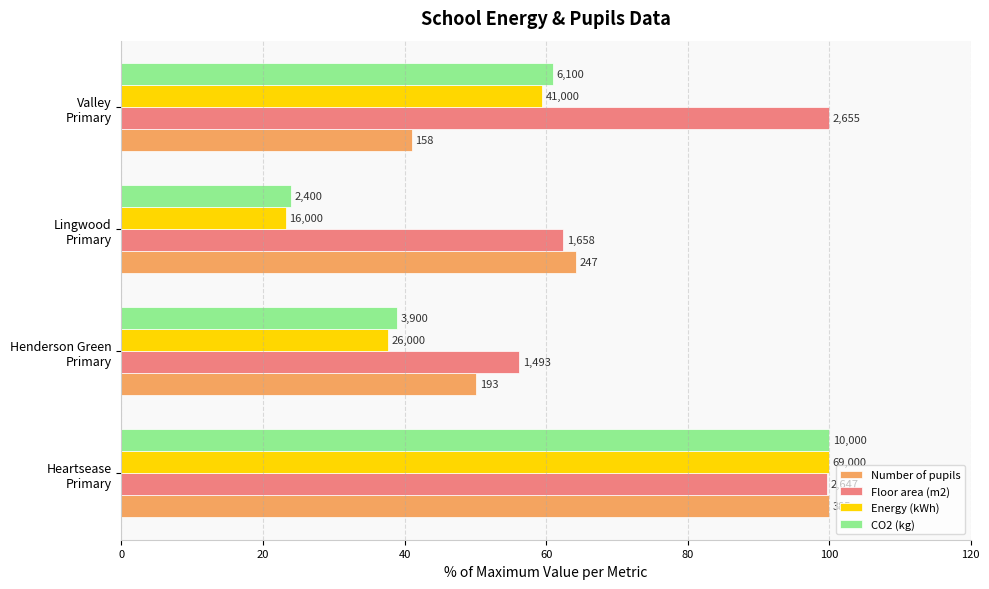

What are all the series names shown in the legend?

Number of pupils, Floor area (m2), Energy (kWh), CO2 (kg)